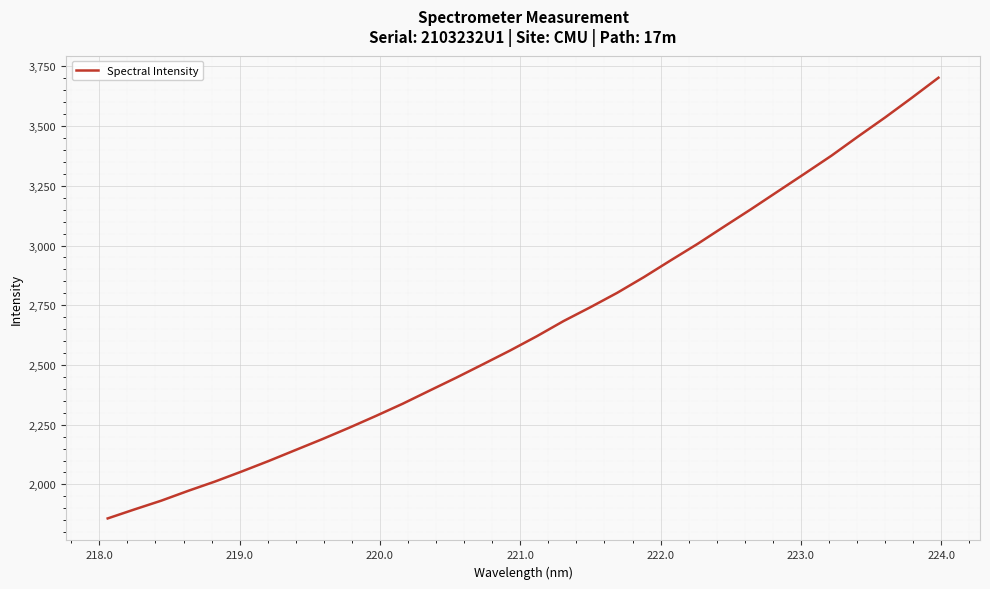

What is the maximum value shown in the chart?

3702.3